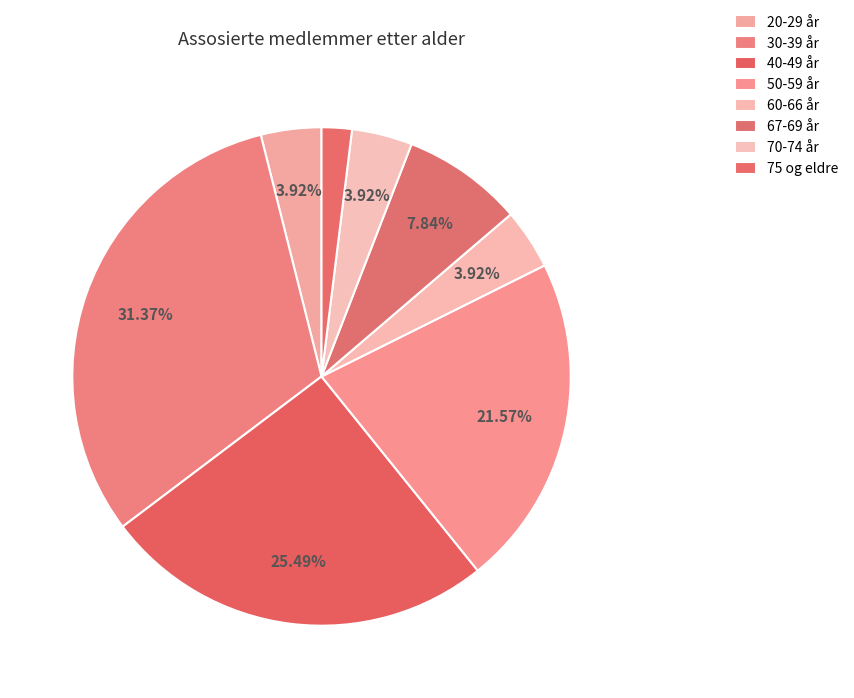

Count the number of slices in the pie.

8